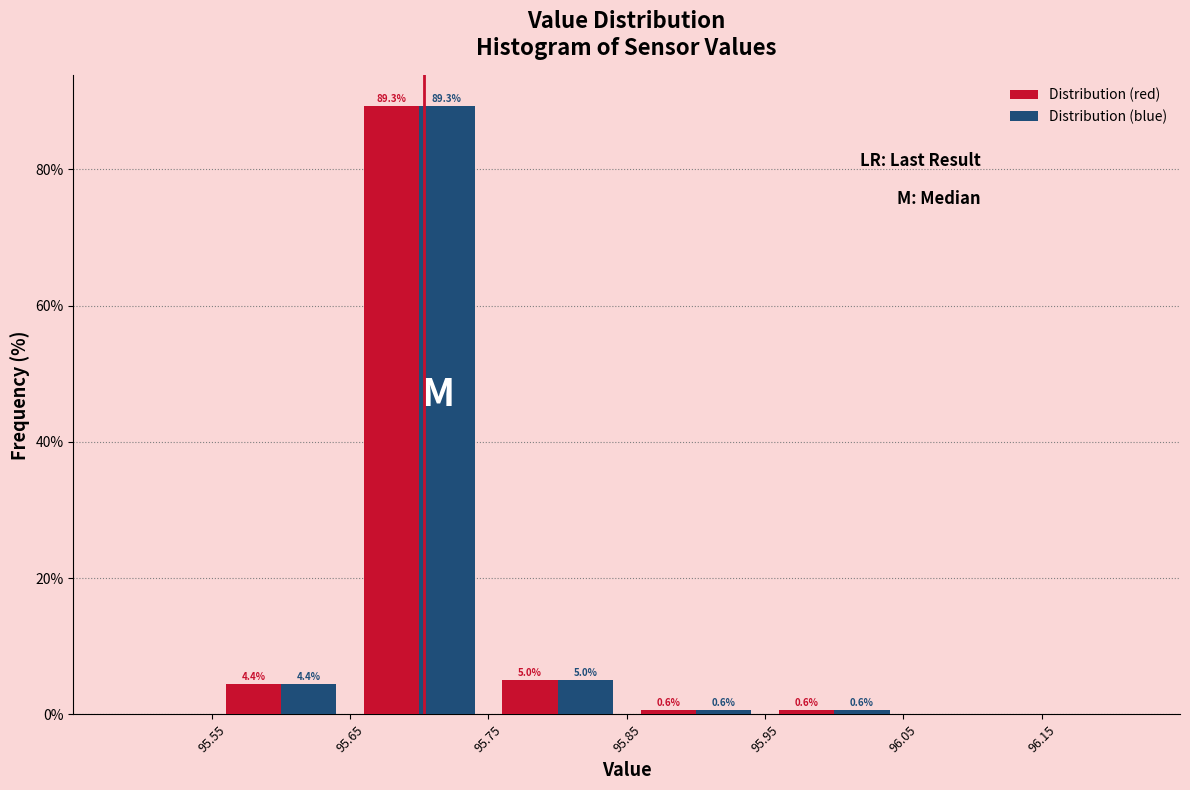

In the Distribution (blue) series, which range on the x-axis has the tallest bar?

95.65 to 95.75